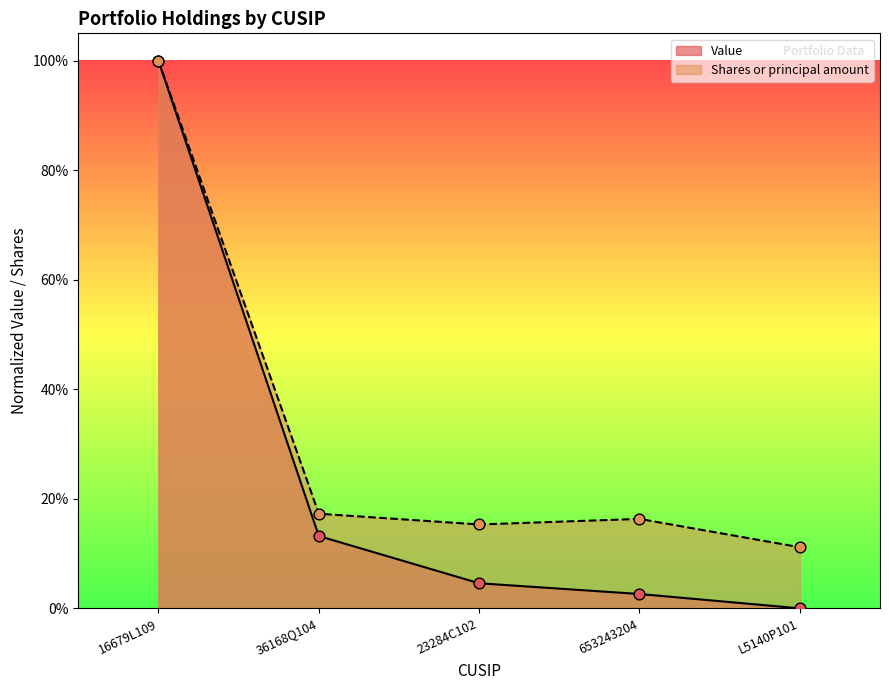

What is the total value across all series at L5140P101?

0.1